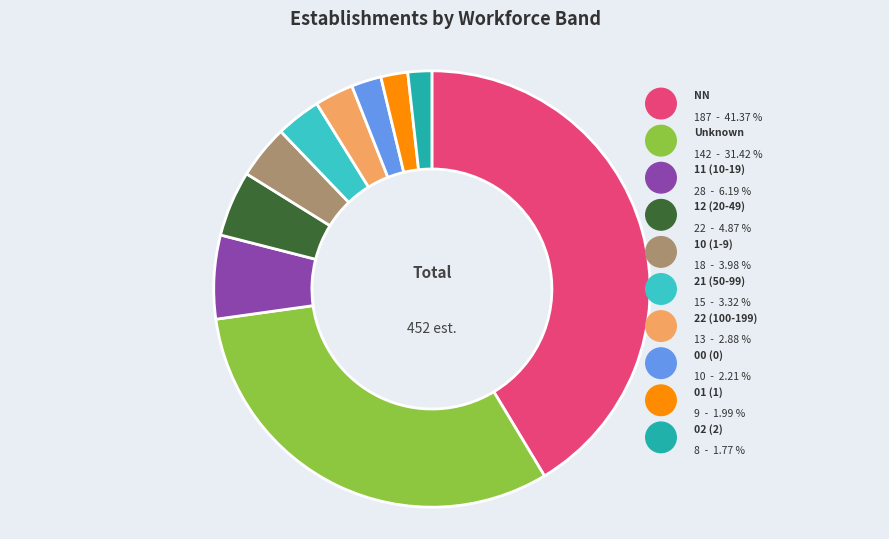

Combined, do 12 and 10 account for over 50%?

No